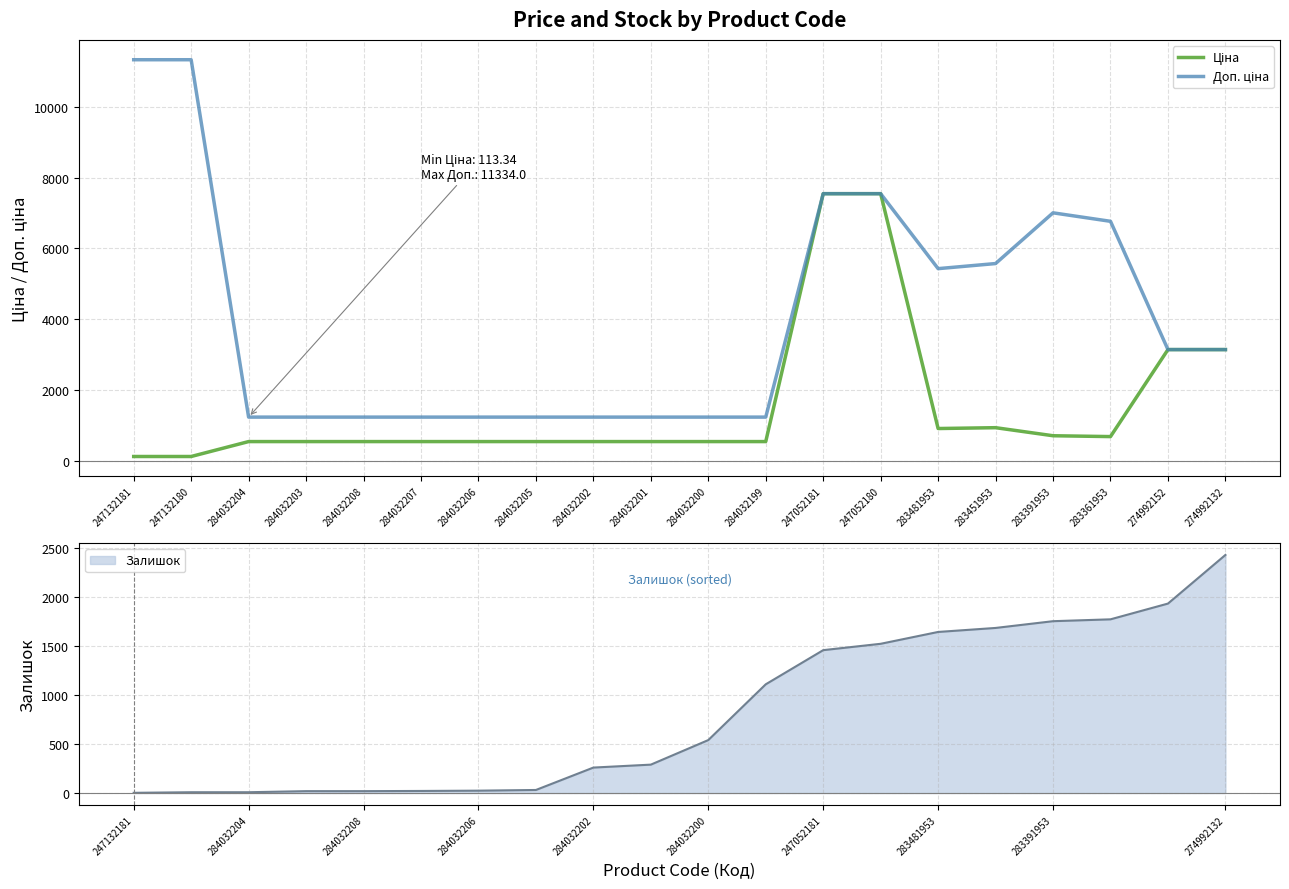

What is the difference between the second highest and second lowest values in the Ціна series?

7432.6